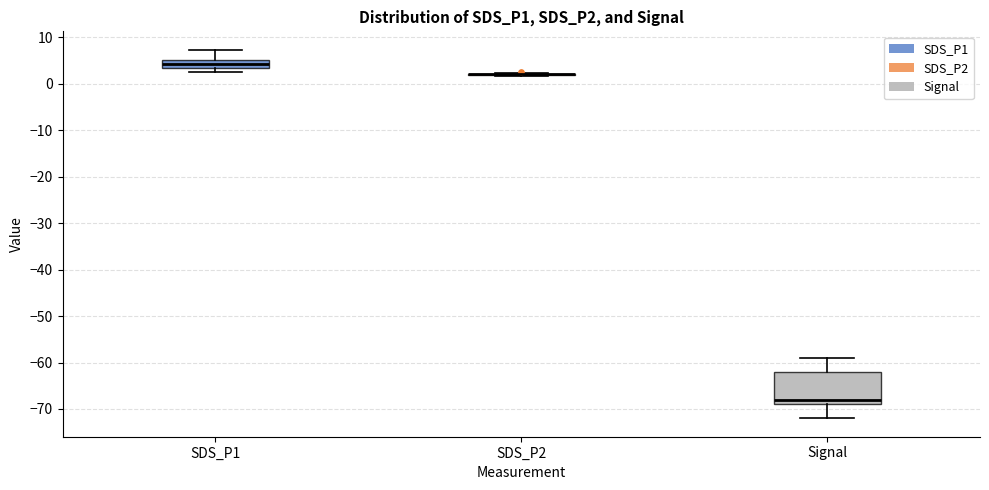

Reading left to right, transcribe this box plot: for each box, give where its median line is, the range the box spans, and where its two whiskers end, as read against the y-axis. The values are not printed on the chart, so give them approximately, as read against the axis.

SDS_P1: median 4, box 3 to 5, whiskers 3 (below the box's lower edge) to 7
SDS_P2: box collapsed to a line at 2, whiskers 2 to 2
Signal: median -68, box -69 to -62, whiskers -72 to -59